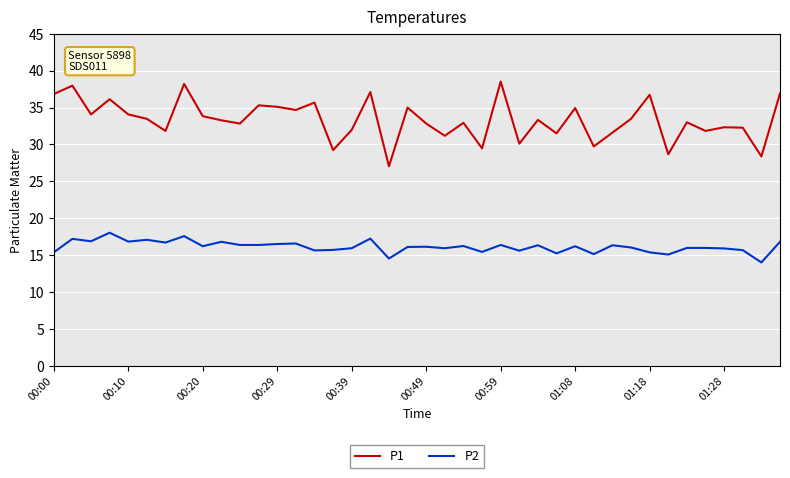

True or false: P2 and P1 intersect in this chart.

False